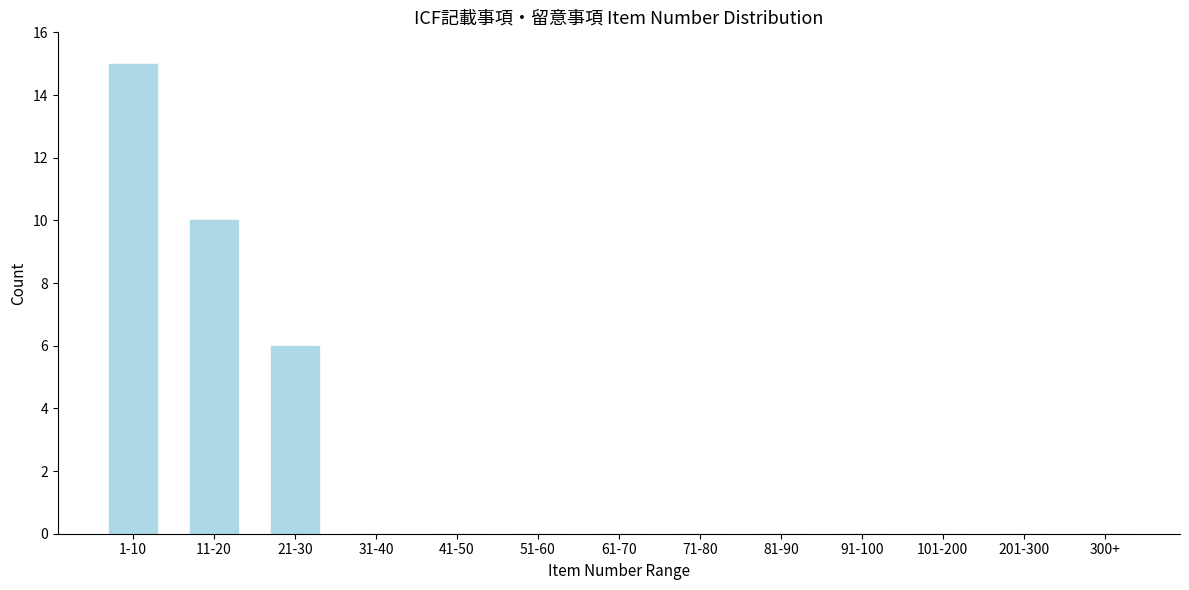

Reading left to right, transcribe all the data shown in this chart.

1-10=15	11-20=10	21-30=6	31-40=0	41-50=0	51-60=0	61-70=0	71-80=0	81-90=0	91-100=0	101-200=0	201-300=0	300+=0